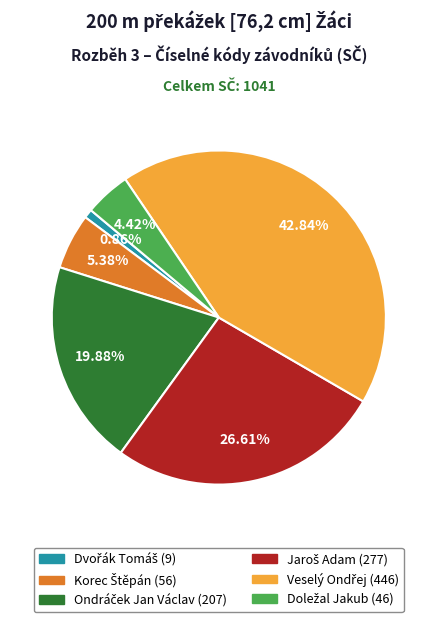

The Jaroš Adam (277) slice represents 27% of the pie. True or false?

True